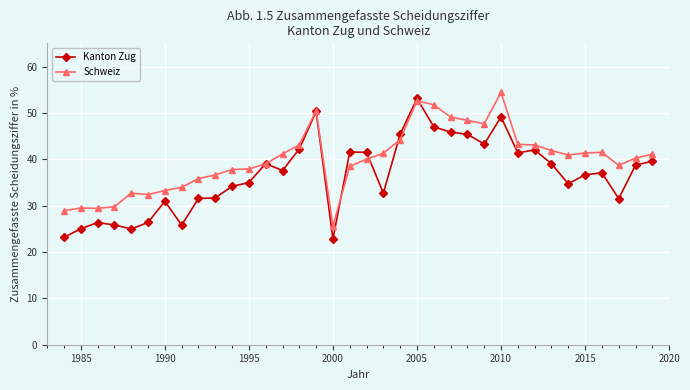

List the series in order of their overall mean, highest first.

Schweiz, Kanton Zug